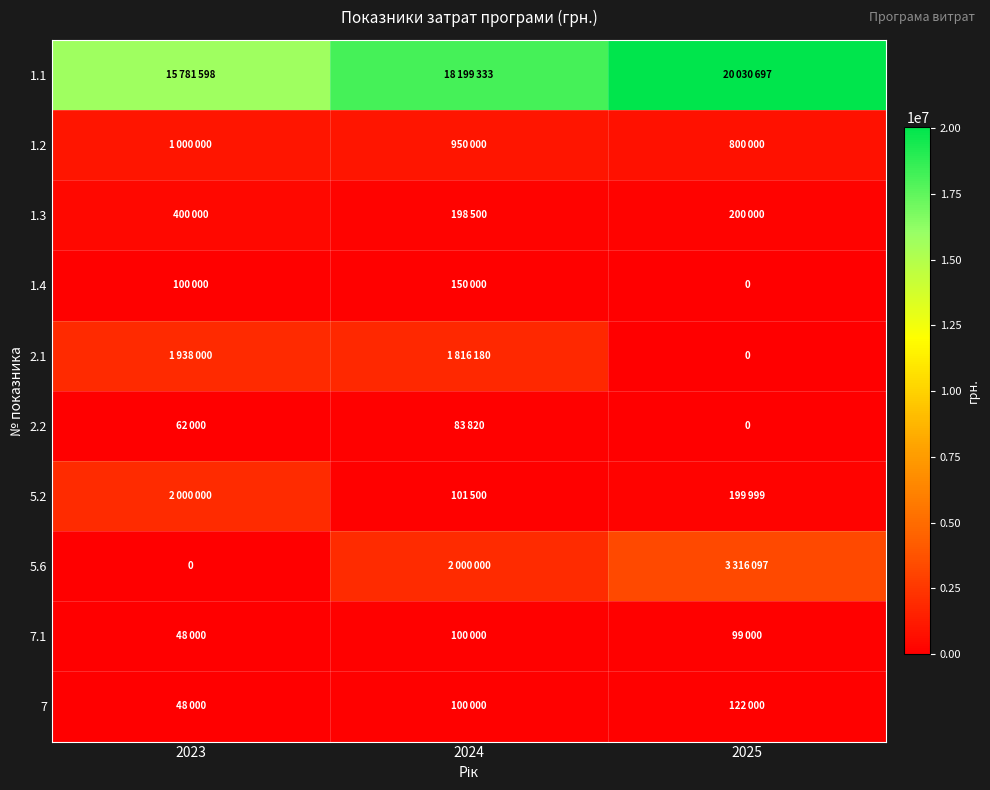

How many values in the 1.1 series are below 18199333?

1